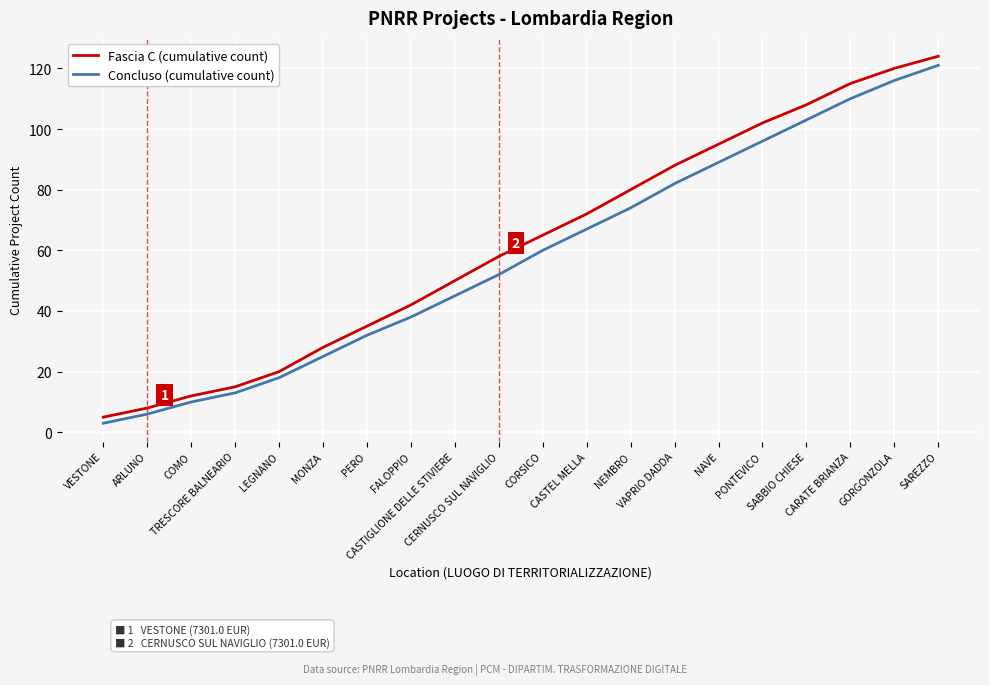

What are all the series names shown in the legend?

Fascia C (cumulative count), Concluso (cumulative count)